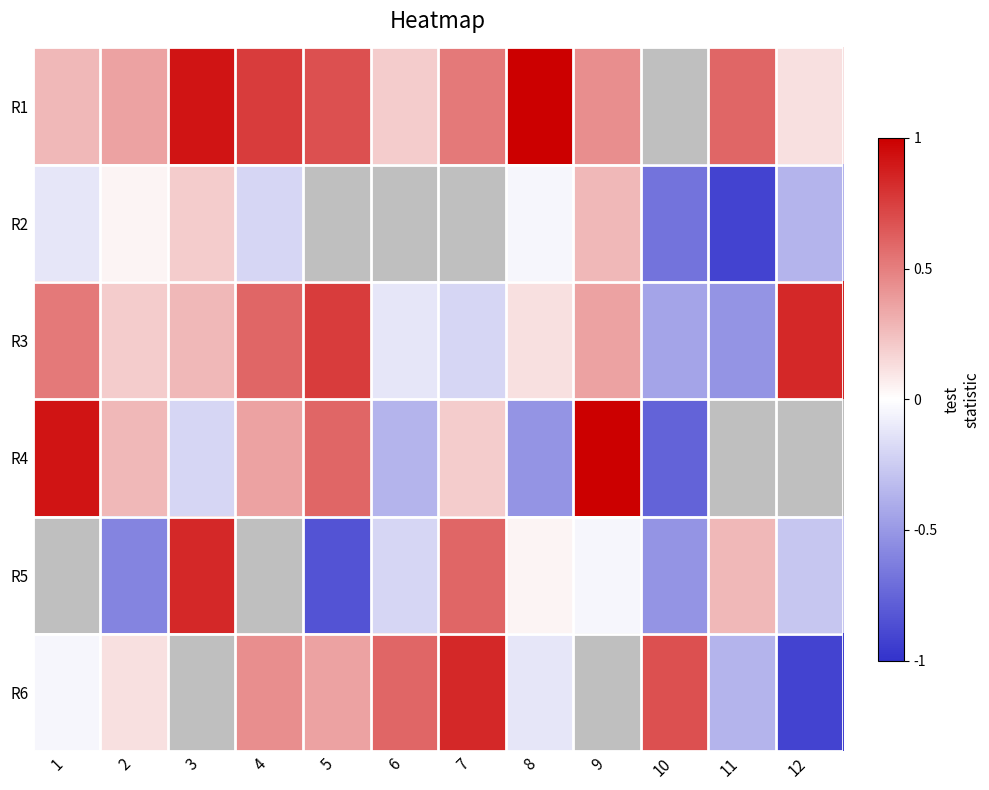

Reading right to left, what are all the values shown in this chart?

R1: 12=0.1	11=0.6	10=-1.0	9=0.4	8=1.0	7=0.5	6=0.2	5=0.7	4=0.8	3=0.9	2=0.4	1=0.3
R2: 12=-0.4	11=-0.9	10=-0.7	9=0.3	8=-0.0	7=-1.0	6=-1.0	5=-1.0	4=-0.2	3=0.2	2=0.0	1=-0.1
R3: 12=0.8	11=-0.5	10=-0.4	9=0.4	8=0.1	7=-0.2	6=-0.1	5=0.8	4=0.6	3=0.3	2=0.2	1=0.5
R4: 12=-1.0	11=-1.0	10=-0.8	9=1.0	8=-0.5	7=0.2	6=-0.4	5=0.6	4=0.4	3=-0.2	2=0.3	1=0.9
R5: 12=-0.3	11=0.3	10=-0.5	9=-0.0	8=0.0	7=0.6	6=-0.2	5=-0.8	4=-1.0	3=0.8	2=-0.6	1=-1.0
R6: 12=-0.9	11=-0.4	10=0.7	9=-1.0	8=-0.1	7=0.8	6=0.6	5=0.4	4=0.4	3=-1.0	2=0.1	1=-0.0